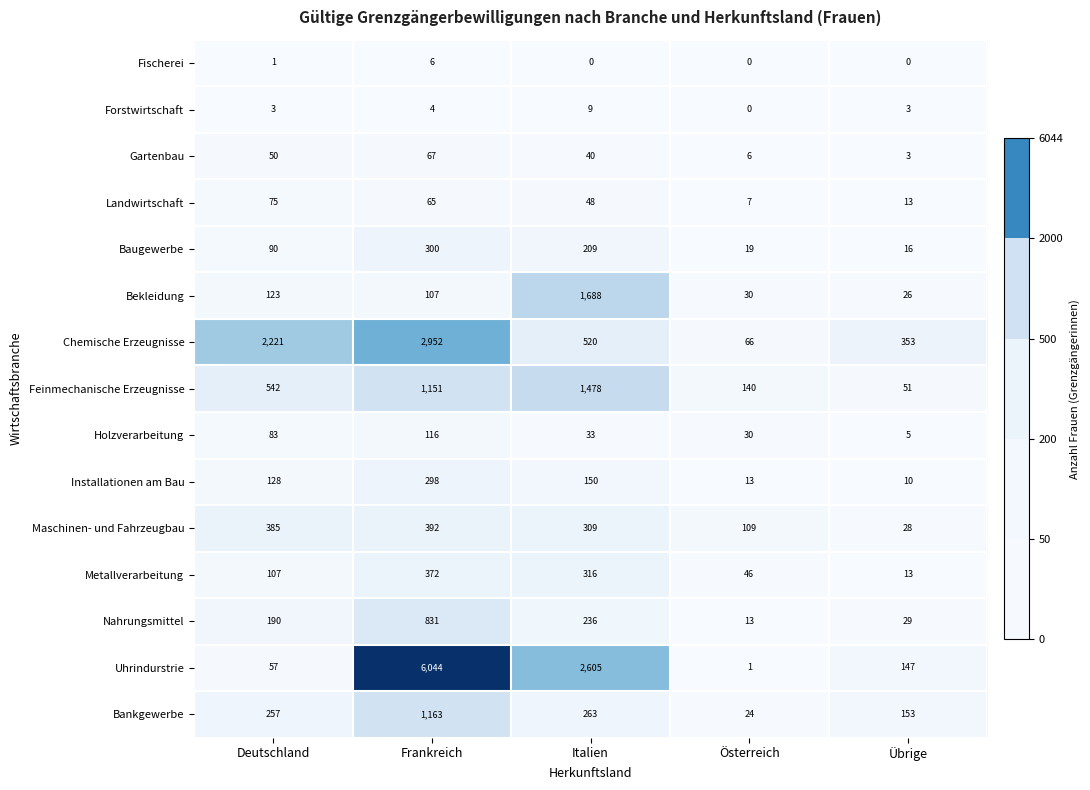

At which category is the sum across all series the highest?

Frankreich